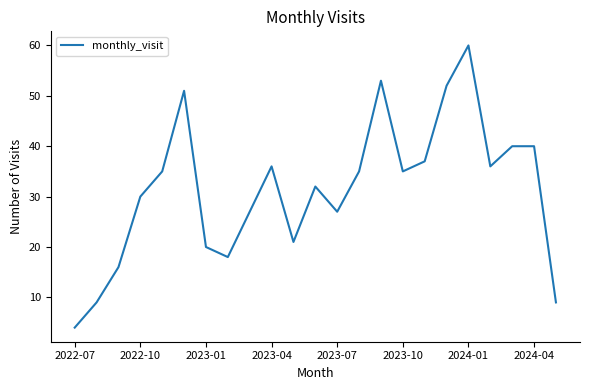

What is the greatest value displayed?

60